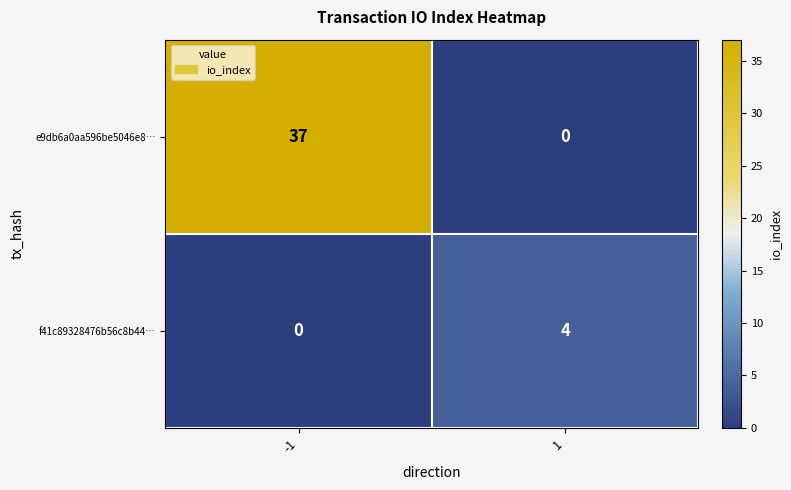

Is it true that e9db6a0aa596be5046e8… equals 65 at -1?

False